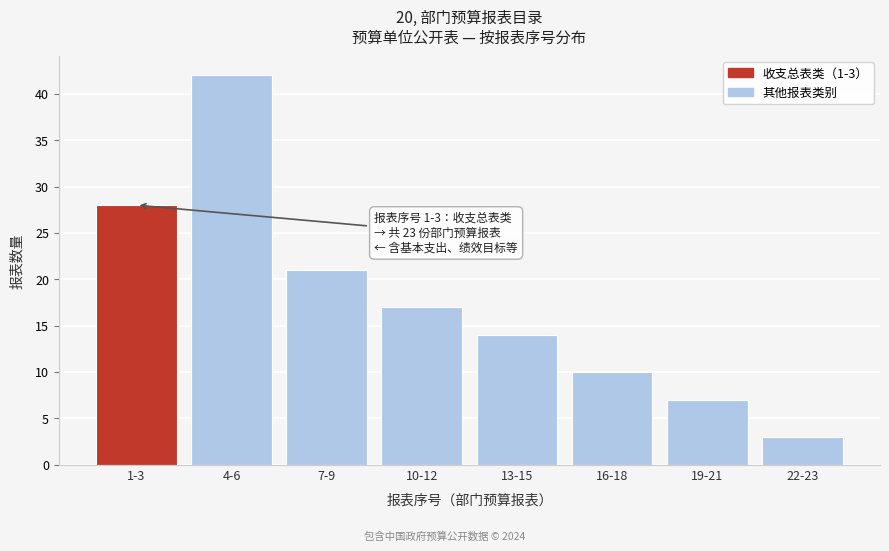

Reading left to right, what are all the values shown in this chart?

1-3=28	4-6=42	7-9=21	10-12=17	13-15=14	16-18=10	19-21=7	22-23=3